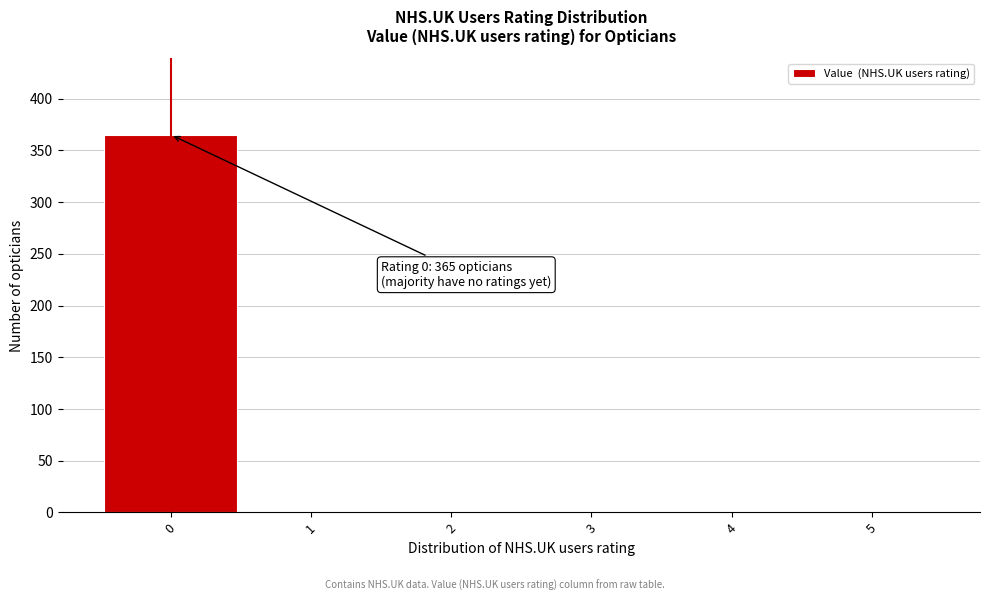

Over which range of the x-axis is the bar tallest?

-0.5 to 0.5